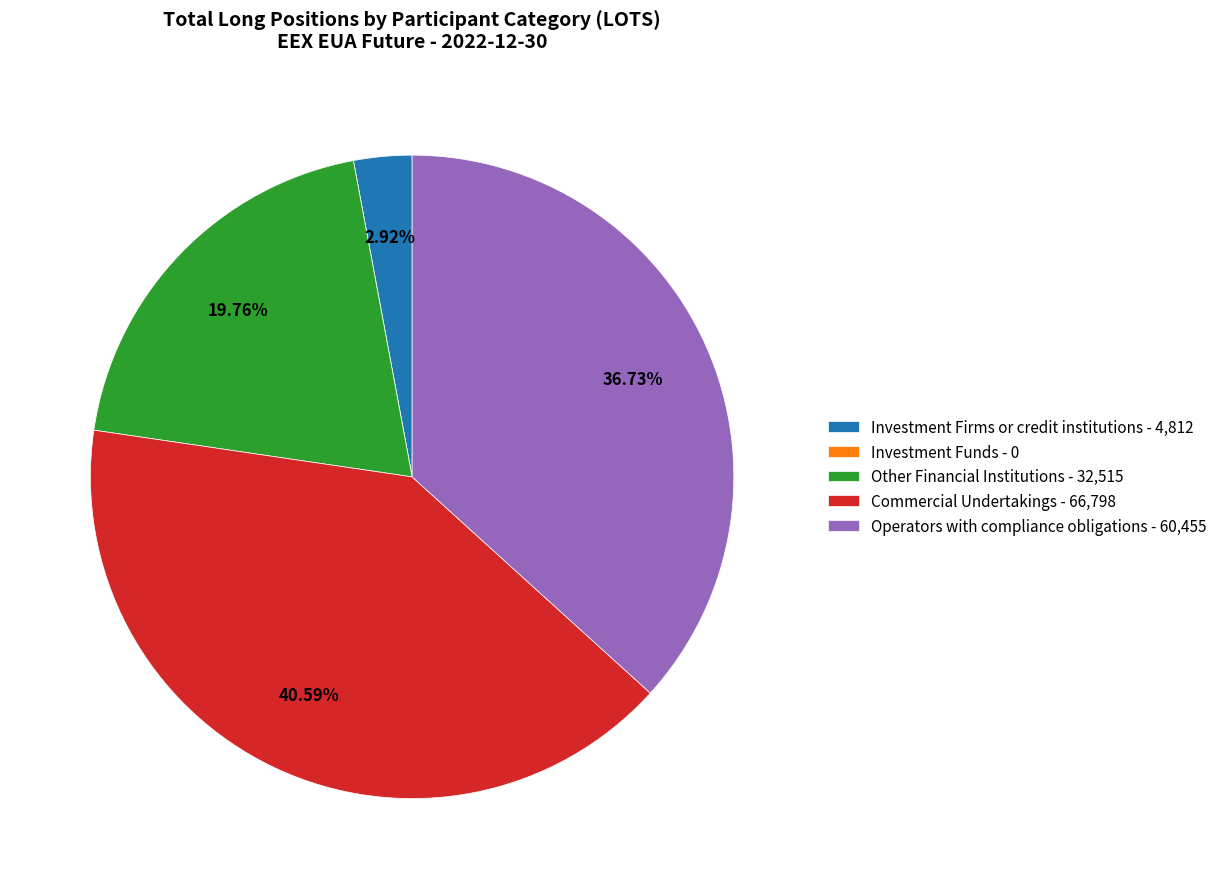

Does Other Financial Institutions - 32,515 represent more than half of the total?

No